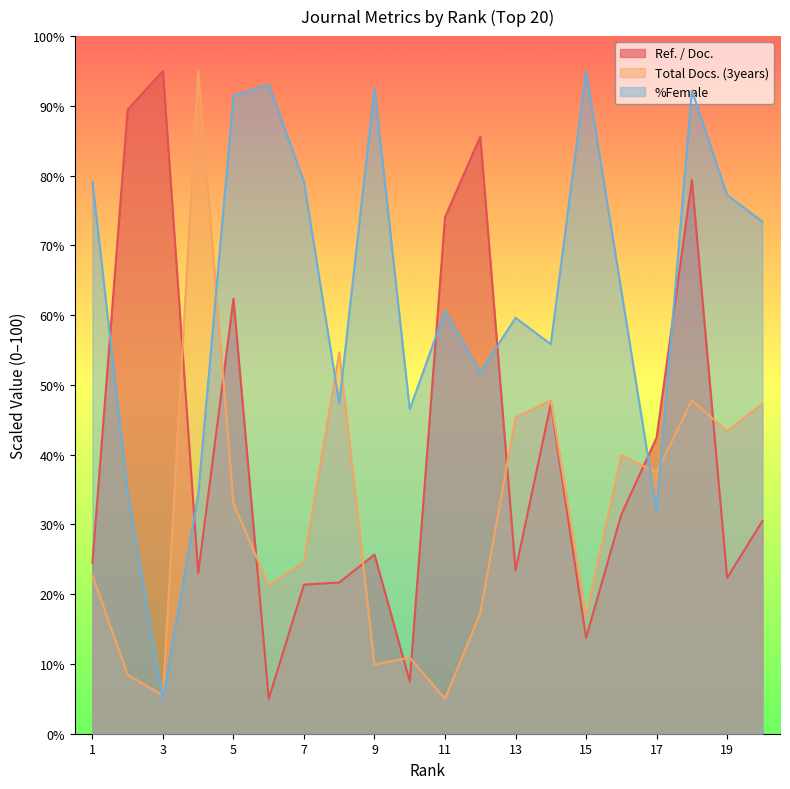

Which series ends up on top after the final intersection of Ref. / Doc. and Total Docs. (3years)?

Total Docs. (3years)